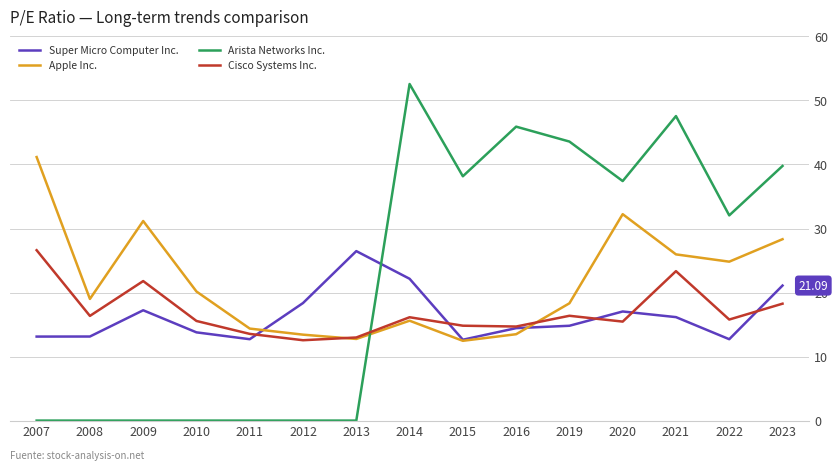

Is the value of Arista Networks Inc. at 2019 greater than the value of Cisco Systems Inc. at 2007?

Yes